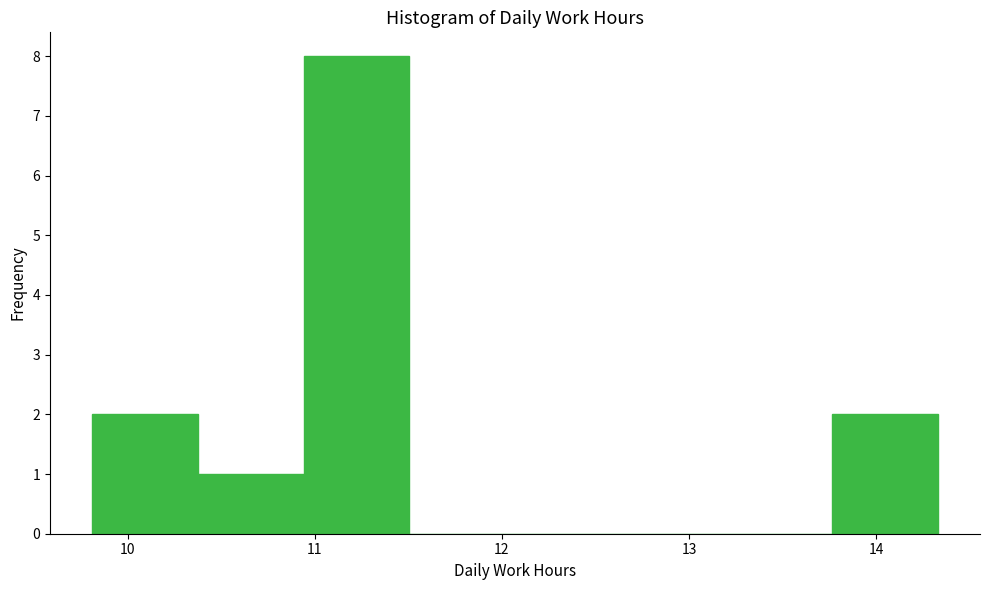

What is the height of the bar covering 13.8 to 14.3 on the x-axis? Neither the bar edges nor the heights are printed on the chart, so give them approximately, as read against the axes.

2